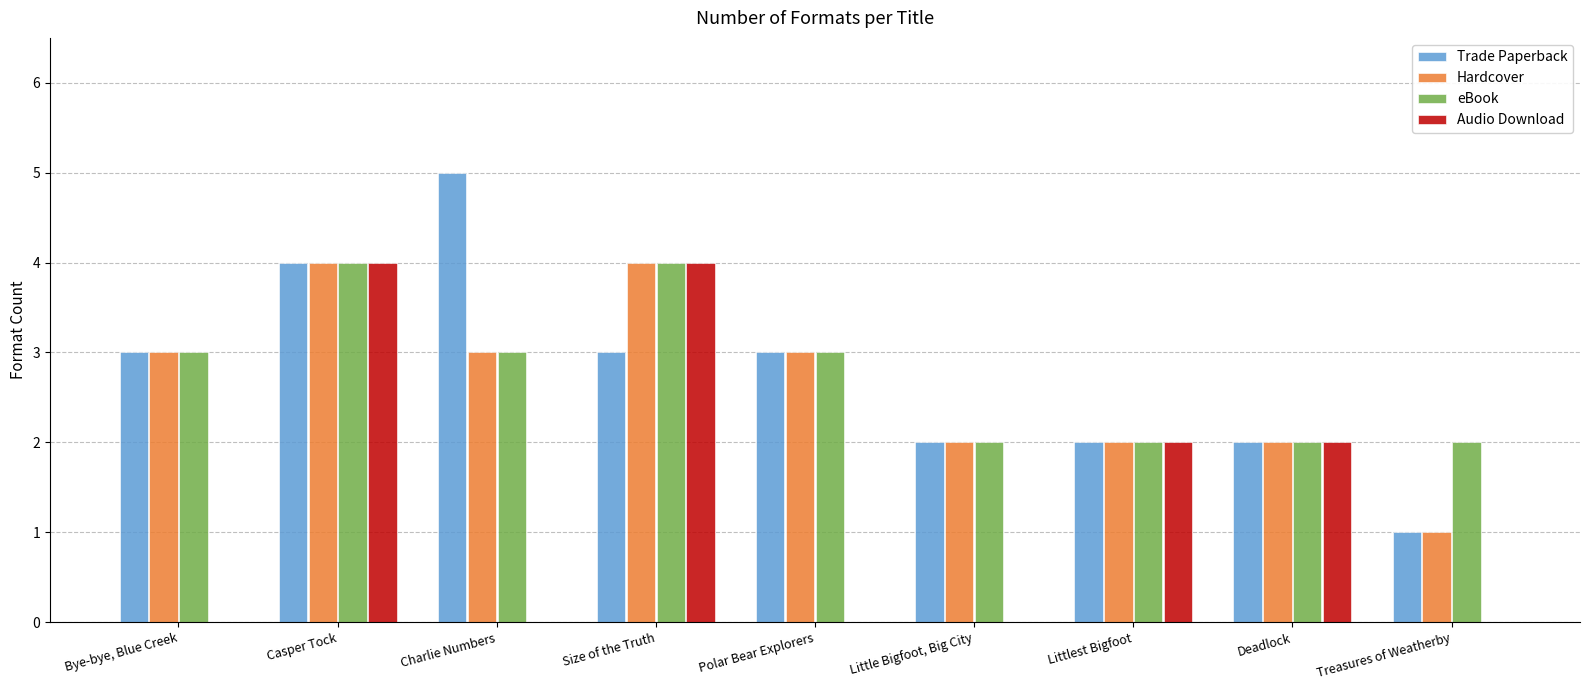

What value does the Trade Paperback series have at Size of the Truth?

3